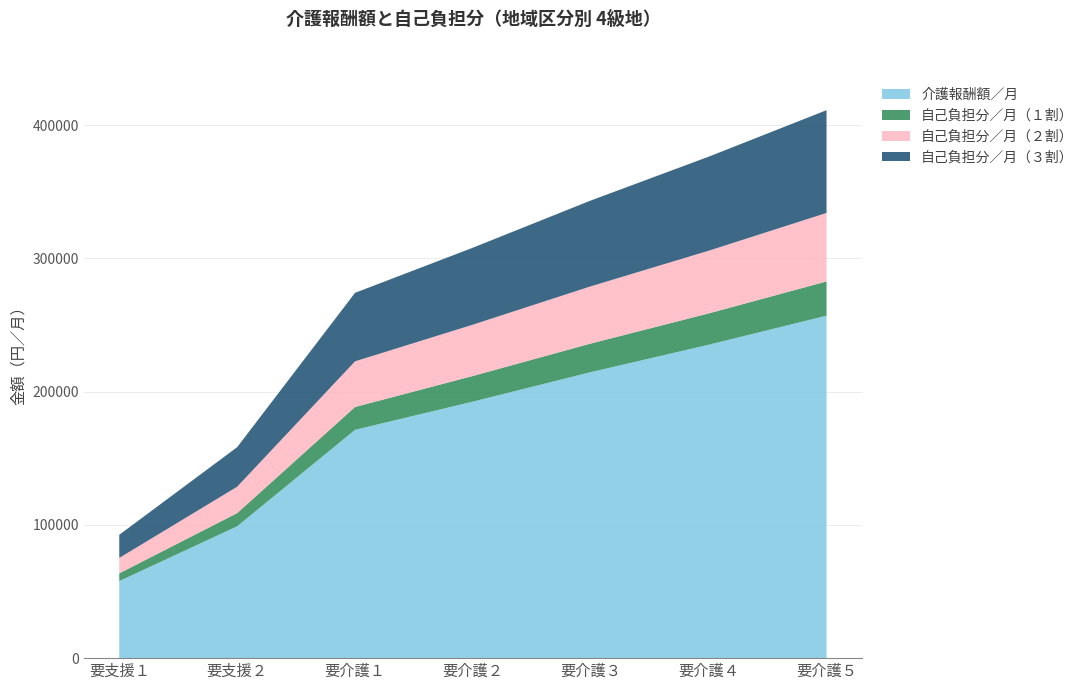

Reading left to right, transcribe all the data shown in this chart.

介護報酬額／月: 57864	98970	171380	192565	214699	235252	257070
自己負担分／月（１割）: 5787	9897	17138	19257	21470	23526	25707
自己負担分／月（２割）: 11573	19794	34276	38513	42940	47051	51414
自己負担分／月（３割）: 17360	29691	51414	57770	64410	70576	77121